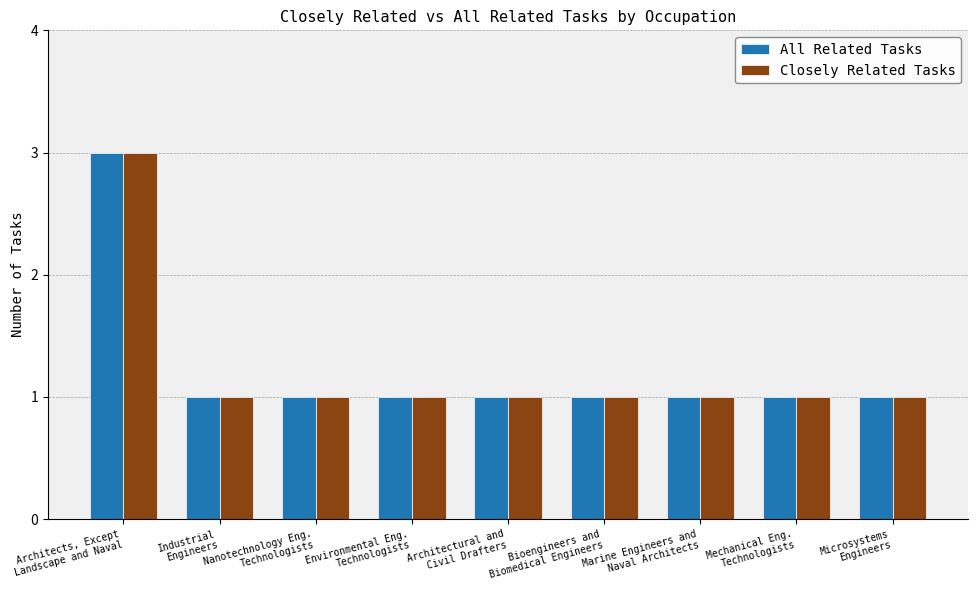

Does the chart contain stacked bars?

No